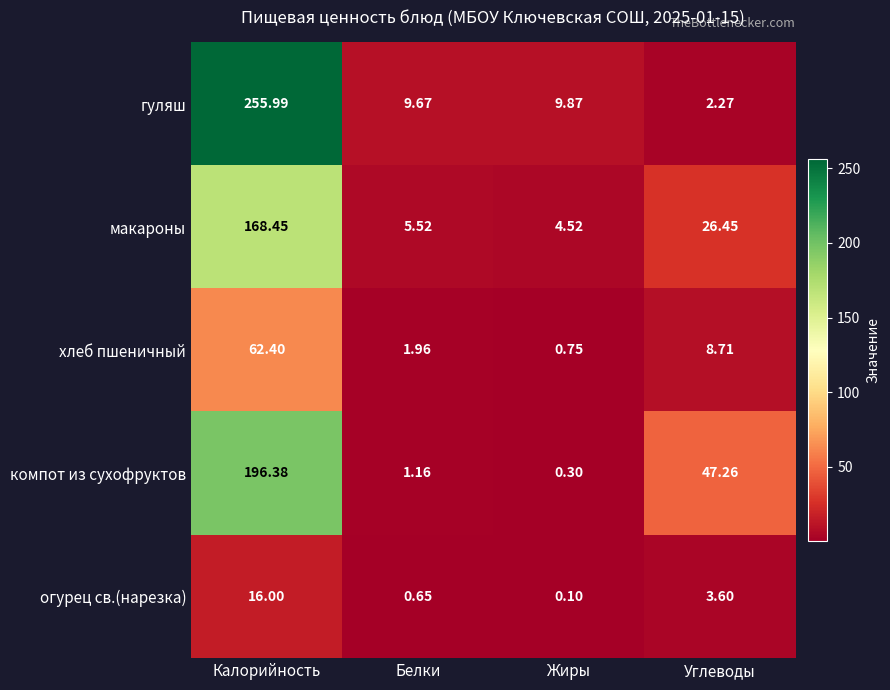

Where does the огурец св.(нарезка) series first go above 3?

Калорийность